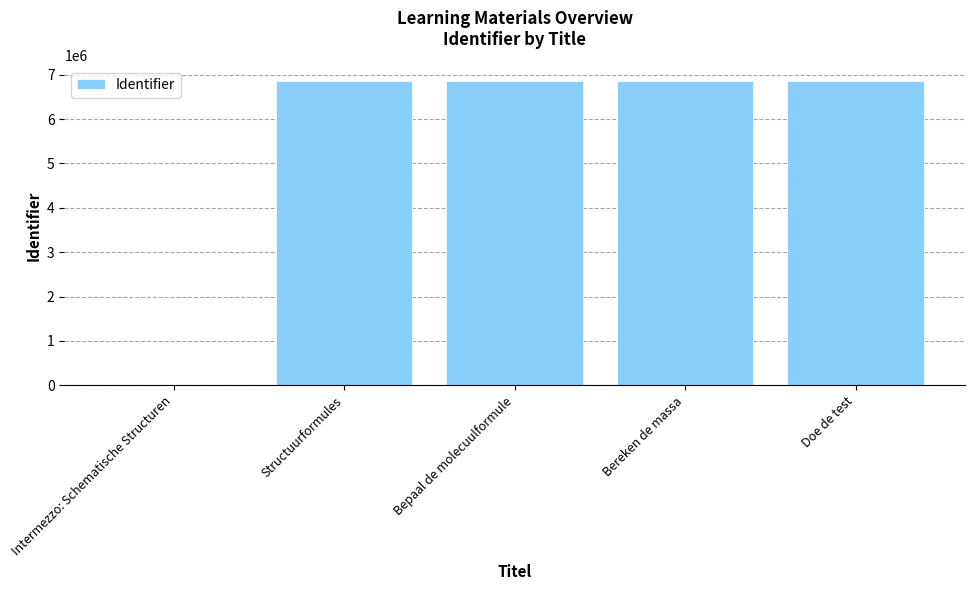

What is the greatest value displayed?

6863776